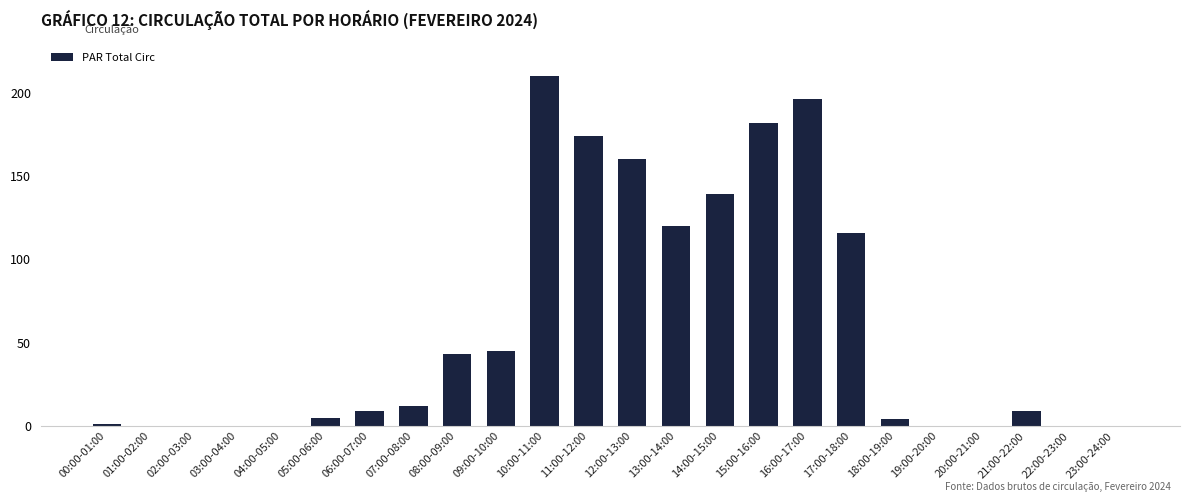

Reading left to right, transcribe all the data shown in this chart.

00:00-01:00=1	01:00-02:00=0	02:00-03:00=0	03:00-04:00=0	04:00-05:00=0	05:00-06:00=5	06:00-07:00=9	07:00-08:00=12	08:00-09:00=43	09:00-10:00=45	10:00-11:00=210	11:00-12:00=174	12:00-13:00=160	13:00-14:00=120	14:00-15:00=139	15:00-16:00=182	16:00-17:00=196	17:00-18:00=116	18:00-19:00=4	19:00-20:00=0	20:00-21:00=0	21:00-22:00=9	22:00-23:00=0	23:00-24:00=0